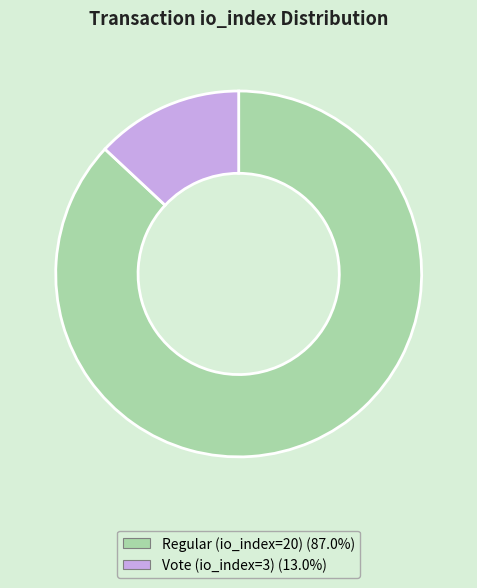

Combined, do Regular (io_index=20) and Vote (io_index=3) account for over 50%?

Yes